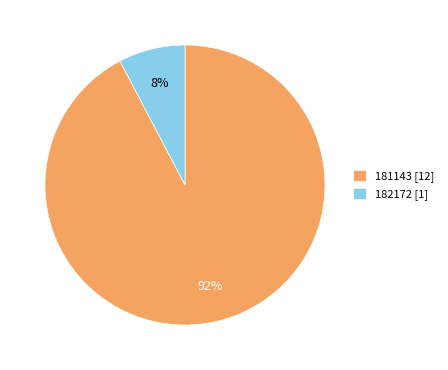

Is there a majority slice in this chart?

Yes